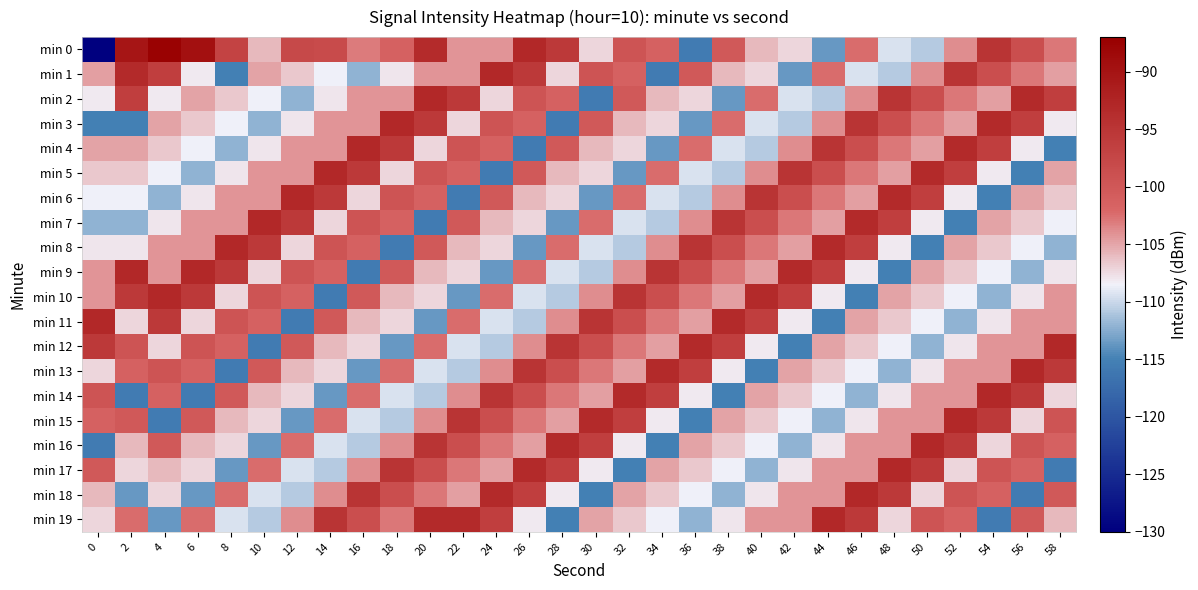

Reading left to right, list all the values displayed in this chart.

min 0: 0=-129.9	2=-90.3	4=-87.4	6=-89.5	8=-97.0	10=-105.9	12=-97.8	14=-98.1	16=-103.1	18=-101.4	20=-93.4	22=-104.2	24=-104.2	26=-93.0	28=-95.6	30=-107.2	32=-99.5	34=-101.4	36=-115.6	38=-100.2	40=-105.9	42=-107.2	44=-113.7	46=-102.4	48=-109.5	50=-110.7	52=-103.9	54=-94.8	56=-98.6	58=-102.8
min 1: 0=-104.7	2=-93.3	4=-96.3	6=-108.1	8=-115.1	10=-104.9	12=-106.6	14=-108.6	16=-112.1	18=-108.0	20=-104.2	22=-104.2	24=-93.0	26=-95.6	28=-107.2	30=-99.5	32=-101.4	34=-115.6	36=-100.2	38=-105.9	40=-107.2	42=-113.7	44=-102.4	46=-109.5	48=-110.7	50=-103.9	52=-94.8	54=-98.6	56=-102.8	58=-104.7
min 2: 0=-108.1	2=-96.3	4=-108.1	6=-104.9	8=-106.6	10=-108.6	12=-112.1	14=-108.0	16=-104.2	18=-104.2	20=-93.0	22=-95.6	24=-107.2	26=-99.5	28=-101.4	30=-115.6	32=-100.2	34=-105.9	36=-107.2	38=-113.7	40=-102.4	42=-109.5	44=-110.7	46=-103.9	48=-94.8	50=-98.6	52=-102.8	54=-104.7	56=-93.3	58=-96.3
min 3: 0=-115.1	2=-115.1	4=-104.9	6=-106.6	8=-108.6	10=-112.1	12=-108.0	14=-104.2	16=-104.2	18=-93.0	20=-95.6	22=-107.2	24=-99.5	26=-101.4	28=-115.6	30=-100.2	32=-105.9	34=-107.2	36=-113.7	38=-102.4	40=-109.5	42=-110.7	44=-103.9	46=-94.8	48=-98.6	50=-102.8	52=-104.7	54=-93.3	56=-96.3	58=-108.1
min 4: 0=-104.9	2=-104.9	4=-106.6	6=-108.6	8=-112.1	10=-108.0	12=-104.2	14=-104.2	16=-93.0	18=-95.6	20=-107.2	22=-99.5	24=-101.4	26=-115.6	28=-100.2	30=-105.9	32=-107.2	34=-113.7	36=-102.4	38=-109.5	40=-110.7	42=-103.9	44=-94.8	46=-98.6	48=-102.8	50=-104.7	52=-93.3	54=-96.3	56=-108.1	58=-115.1
min 5: 0=-106.6	2=-106.6	4=-108.6	6=-112.1	8=-108.0	10=-104.2	12=-104.2	14=-93.0	16=-95.6	18=-107.2	20=-99.5	22=-101.4	24=-115.6	26=-100.2	28=-105.9	30=-107.2	32=-113.7	34=-102.4	36=-109.5	38=-110.7	40=-103.9	42=-94.8	44=-98.6	46=-102.8	48=-104.7	50=-93.3	52=-96.3	54=-108.1	56=-115.1	58=-104.9
min 6: 0=-108.6	2=-108.6	4=-112.1	6=-108.0	8=-104.2	10=-104.2	12=-93.0	14=-95.6	16=-107.2	18=-99.5	20=-101.4	22=-115.6	24=-100.2	26=-105.9	28=-107.2	30=-113.7	32=-102.4	34=-109.5	36=-110.7	38=-103.9	40=-94.8	42=-98.6	44=-102.8	46=-104.7	48=-93.3	50=-96.3	52=-108.1	54=-115.1	56=-104.9	58=-106.6
min 7: 0=-112.1	2=-112.1	4=-108.0	6=-104.2	8=-104.2	10=-93.0	12=-95.6	14=-107.2	16=-99.5	18=-101.4	20=-115.6	22=-100.2	24=-105.9	26=-107.2	28=-113.7	30=-102.4	32=-109.5	34=-110.7	36=-103.9	38=-94.8	40=-98.6	42=-102.8	44=-104.7	46=-93.3	48=-96.3	50=-108.1	52=-115.1	54=-104.9	56=-106.6	58=-108.6
min 8: 0=-108.0	2=-108.0	4=-104.2	6=-104.2	8=-93.0	10=-95.6	12=-107.2	14=-99.5	16=-101.4	18=-115.6	20=-100.2	22=-105.9	24=-107.2	26=-113.7	28=-102.4	30=-109.5	32=-110.7	34=-103.9	36=-94.8	38=-98.6	40=-102.8	42=-104.7	44=-93.3	46=-96.3	48=-108.1	50=-115.1	52=-104.9	54=-106.6	56=-108.6	58=-112.1
min 9: 0=-104.2	2=-93.0	4=-104.2	6=-93.0	8=-95.6	10=-107.2	12=-99.5	14=-101.4	16=-115.6	18=-100.2	20=-105.9	22=-107.2	24=-113.7	26=-102.4	28=-109.5	30=-110.7	32=-103.9	34=-94.8	36=-98.6	38=-102.8	40=-104.7	42=-93.3	44=-96.3	46=-108.1	48=-115.1	50=-104.9	52=-106.6	54=-108.6	56=-112.1	58=-108.0
min 10: 0=-104.2	2=-95.6	4=-93.0	6=-95.6	8=-107.2	10=-99.5	12=-101.4	14=-115.6	16=-100.2	18=-105.9	20=-107.2	22=-113.7	24=-102.4	26=-109.5	28=-110.7	30=-103.9	32=-94.8	34=-98.6	36=-102.8	38=-104.7	40=-93.3	42=-96.3	44=-108.1	46=-115.1	48=-104.9	50=-106.6	52=-108.6	54=-112.1	56=-108.0	58=-104.2
min 11: 0=-93.0	2=-107.2	4=-95.6	6=-107.2	8=-99.5	10=-101.4	12=-115.6	14=-100.2	16=-105.9	18=-107.2	20=-113.7	22=-102.4	24=-109.5	26=-110.7	28=-103.9	30=-94.8	32=-98.6	34=-102.8	36=-104.7	38=-93.3	40=-96.3	42=-108.1	44=-115.1	46=-104.9	48=-106.6	50=-108.6	52=-112.1	54=-108.0	56=-104.2	58=-104.2
min 12: 0=-95.6	2=-99.5	4=-107.2	6=-99.5	8=-101.4	10=-115.6	12=-100.2	14=-105.9	16=-107.2	18=-113.7	20=-102.4	22=-109.5	24=-110.7	26=-103.9	28=-94.8	30=-98.6	32=-102.8	34=-104.7	36=-93.3	38=-96.3	40=-108.1	42=-115.1	44=-104.9	46=-106.6	48=-108.6	50=-112.1	52=-108.0	54=-104.2	56=-104.2	58=-93.0
min 13: 0=-107.2	2=-101.4	4=-99.5	6=-101.4	8=-115.6	10=-100.2	12=-105.9	14=-107.2	16=-113.7	18=-102.4	20=-109.5	22=-110.7	24=-103.9	26=-94.8	28=-98.6	30=-102.8	32=-104.7	34=-93.3	36=-96.3	38=-108.1	40=-115.1	42=-104.9	44=-106.6	46=-108.6	48=-112.1	50=-108.0	52=-104.2	54=-104.2	56=-93.0	58=-95.6
min 14: 0=-99.5	2=-115.6	4=-101.4	6=-115.6	8=-100.2	10=-105.9	12=-107.2	14=-113.7	16=-102.4	18=-109.5	20=-110.7	22=-103.9	24=-94.8	26=-98.6	28=-102.8	30=-104.7	32=-93.3	34=-96.3	36=-108.1	38=-115.1	40=-104.9	42=-106.6	44=-108.6	46=-112.1	48=-108.0	50=-104.2	52=-104.2	54=-93.0	56=-95.6	58=-107.2
min 15: 0=-101.4	2=-100.2	4=-115.6	6=-100.2	8=-105.9	10=-107.2	12=-113.7	14=-102.4	16=-109.5	18=-110.7	20=-103.9	22=-94.8	24=-98.6	26=-102.8	28=-104.7	30=-93.3	32=-96.3	34=-108.1	36=-115.1	38=-104.9	40=-106.6	42=-108.6	44=-112.1	46=-108.0	48=-104.2	50=-104.2	52=-93.0	54=-95.6	56=-107.2	58=-99.5
min 16: 0=-115.6	2=-105.9	4=-100.2	6=-105.9	8=-107.2	10=-113.7	12=-102.4	14=-109.5	16=-110.7	18=-103.9	20=-94.8	22=-98.6	24=-102.8	26=-104.7	28=-93.3	30=-96.3	32=-108.1	34=-115.1	36=-104.9	38=-106.6	40=-108.6	42=-112.1	44=-108.0	46=-104.2	48=-104.2	50=-93.0	52=-95.6	54=-107.2	56=-99.5	58=-101.4
min 17: 0=-100.2	2=-107.2	4=-105.9	6=-107.2	8=-113.7	10=-102.4	12=-109.5	14=-110.7	16=-103.9	18=-94.8	20=-98.6	22=-102.8	24=-104.7	26=-93.3	28=-96.3	30=-108.1	32=-115.1	34=-104.9	36=-106.6	38=-108.6	40=-112.1	42=-108.0	44=-104.2	46=-104.2	48=-93.0	50=-95.6	52=-107.2	54=-99.5	56=-101.4	58=-115.6
min 18: 0=-105.9	2=-113.7	4=-107.2	6=-113.7	8=-102.4	10=-109.5	12=-110.7	14=-103.9	16=-94.8	18=-98.6	20=-102.8	22=-104.7	24=-93.3	26=-96.3	28=-108.1	30=-115.1	32=-104.9	34=-106.6	36=-108.6	38=-112.1	40=-108.0	42=-104.2	44=-104.2	46=-93.0	48=-95.6	50=-107.2	52=-99.5	54=-101.4	56=-115.6	58=-100.2
min 19: 0=-107.2	2=-102.4	4=-113.7	6=-102.4	8=-109.5	10=-110.7	12=-103.9	14=-94.8	16=-98.6	18=-102.8	20=-93.3	22=-93.3	24=-96.3	26=-108.1	28=-115.1	30=-104.9	32=-106.6	34=-108.6	36=-112.1	38=-108.0	40=-104.2	42=-104.2	44=-93.0	46=-95.6	48=-107.2	50=-99.5	52=-101.4	54=-115.6	56=-100.2	58=-105.9